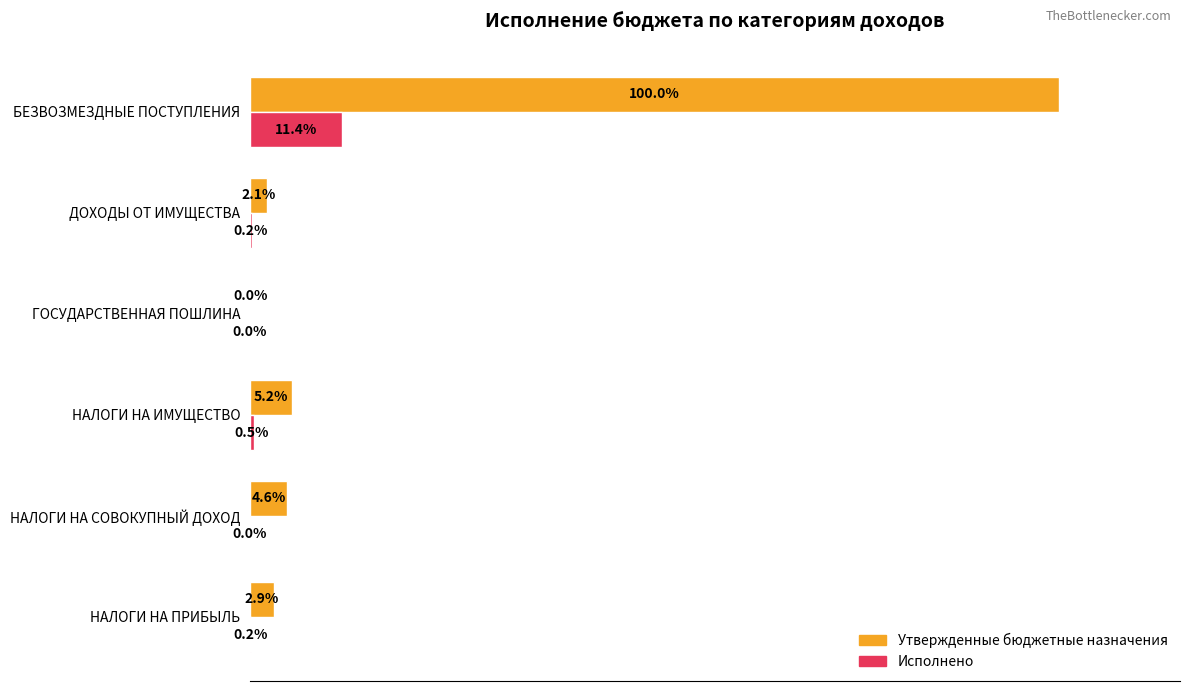

What are all the series names shown in the legend?

Утвержденные бюджетные назначения, Исполнено